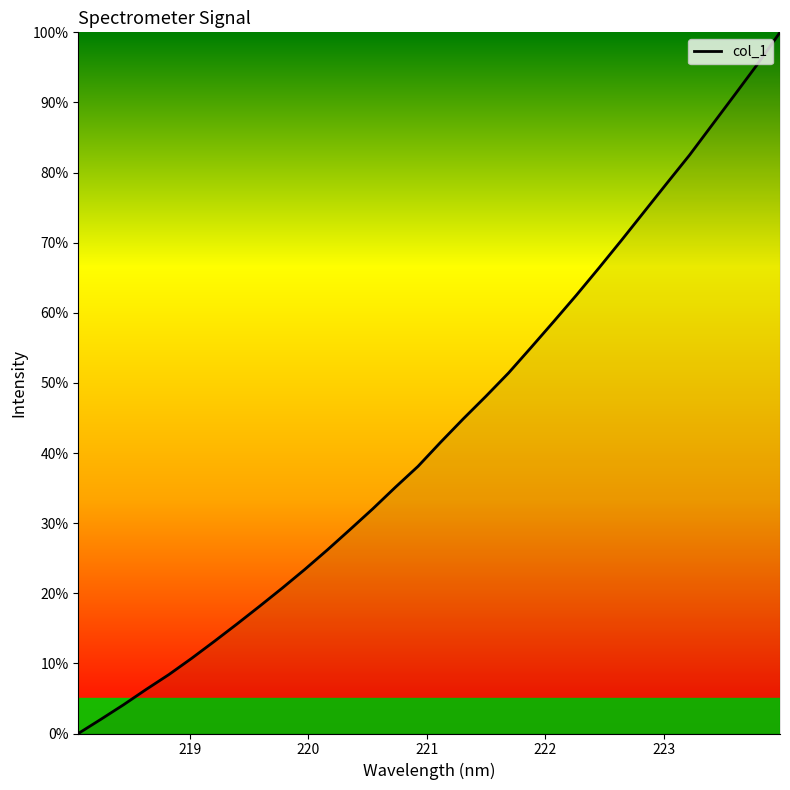

What is the difference between the maximum and minimum values?

100.0